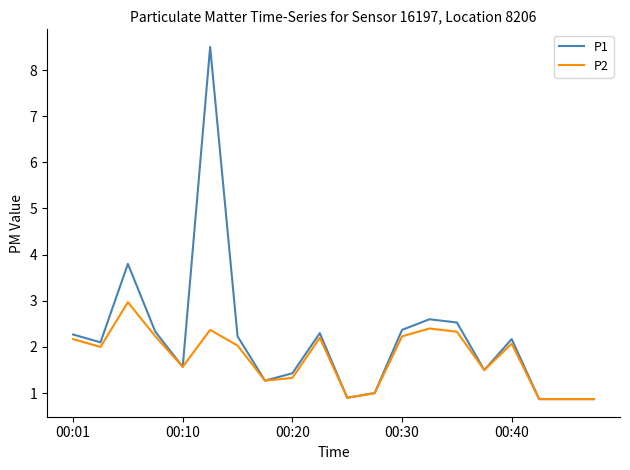

Does the chart display data point markers on the line(s)?

No